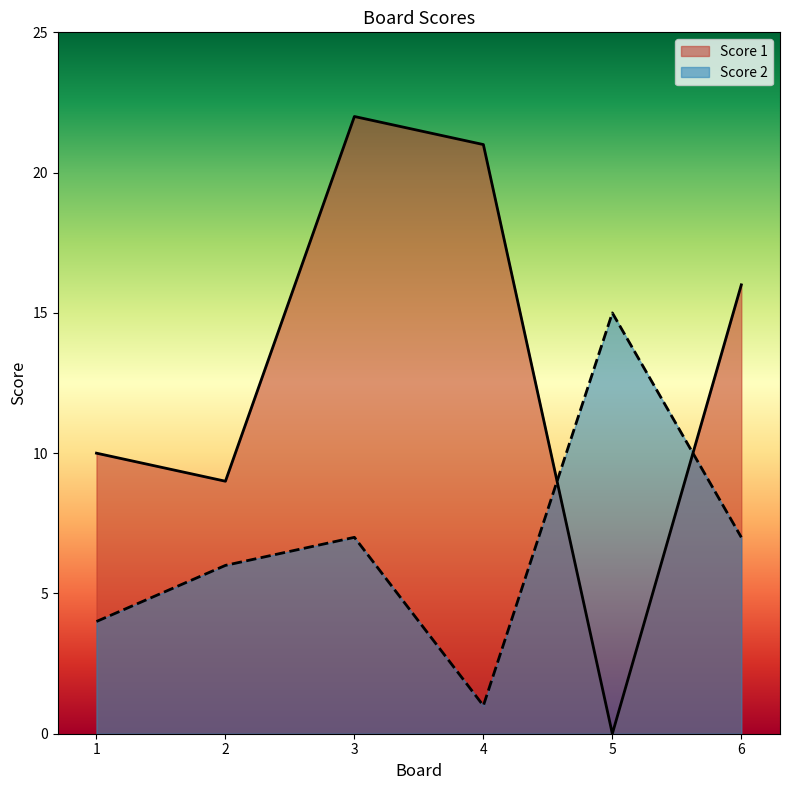

What is the approximate value of Score 1 at 6, to the nearest 5?

15